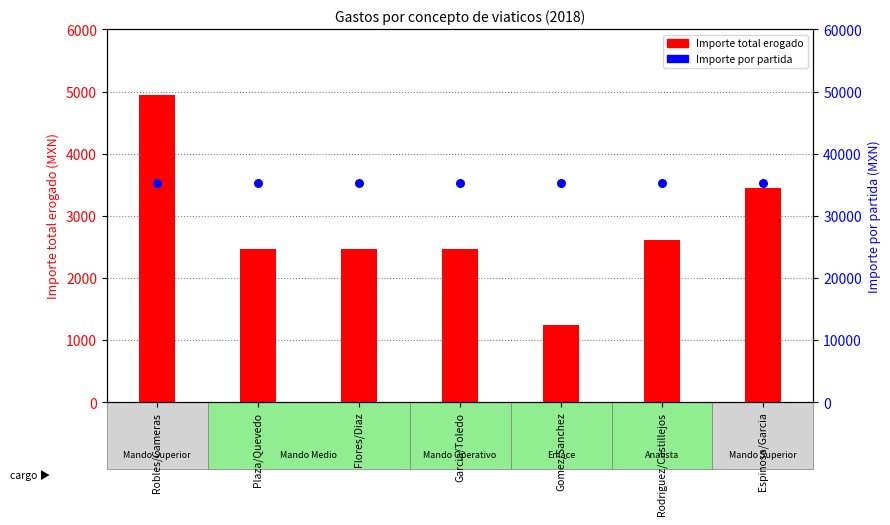

What are all the series names shown in the legend?

Importe total erogado, Importe por partida